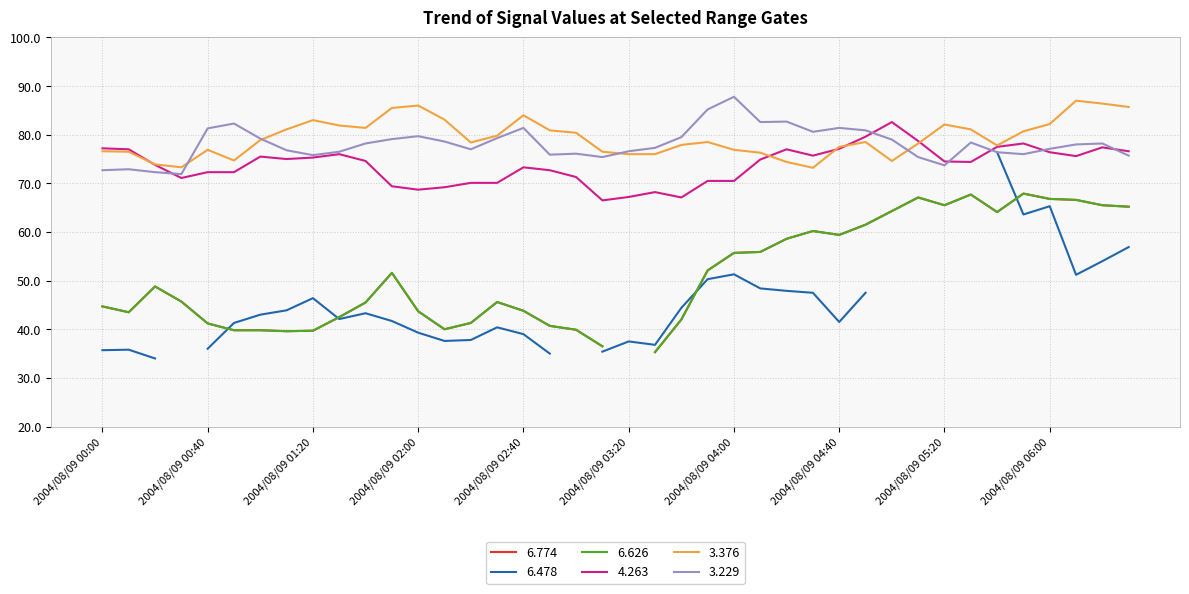

Is it true that 3.229 equals 34.9 at 2004/08/09 01:30?

False